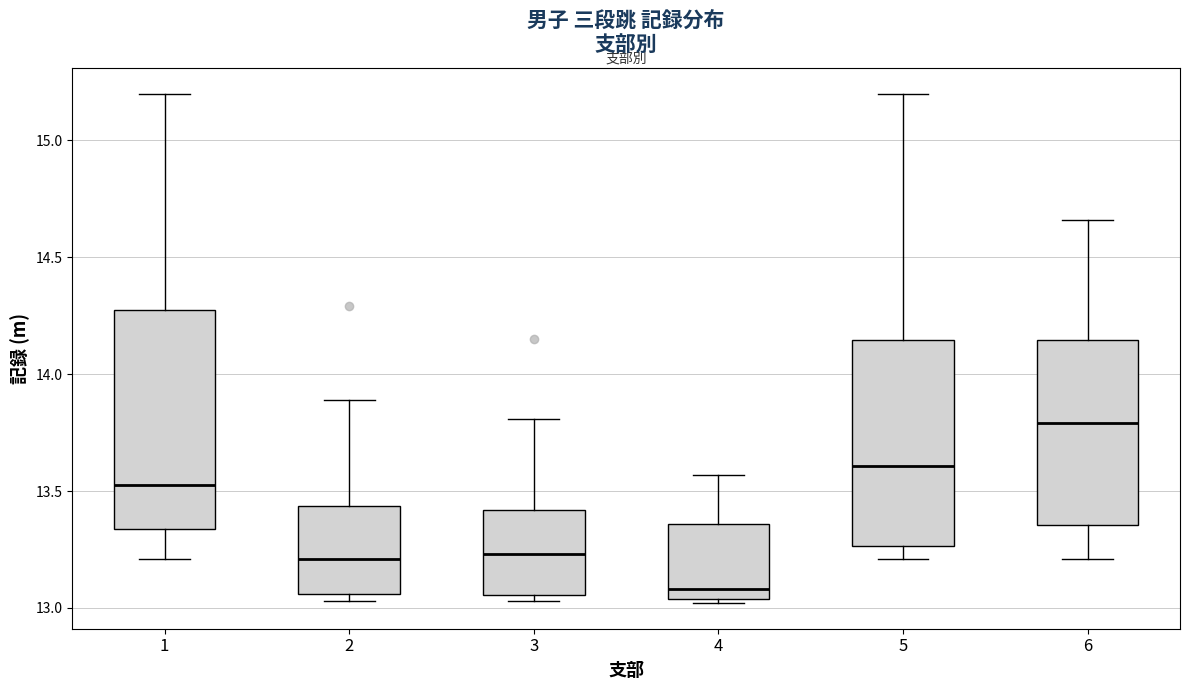

Where is the upper edge of the box at x = 2 on the y-axis? The values are not printed on the chart, so give them approximately, as read against the axis.

13.45